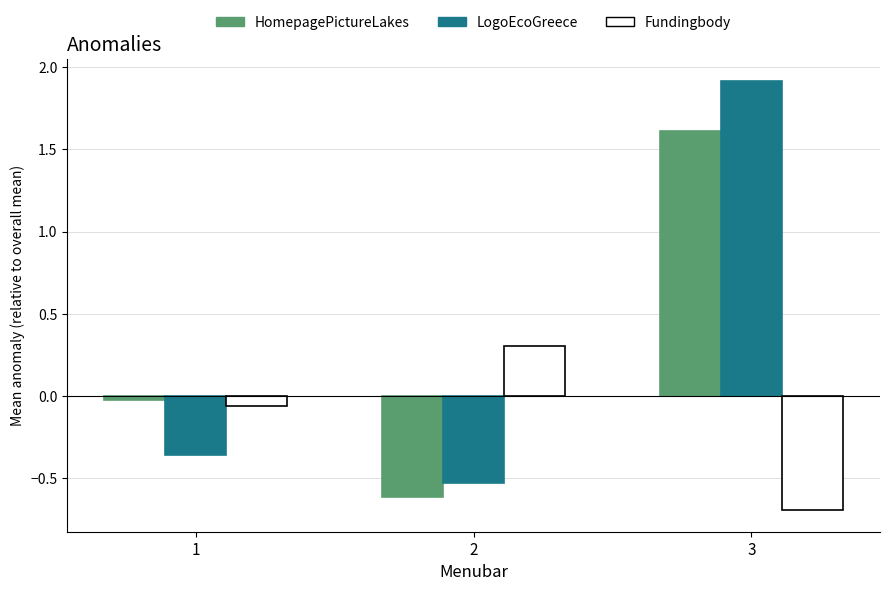

Which label corresponds to the largest value in the chart?

3